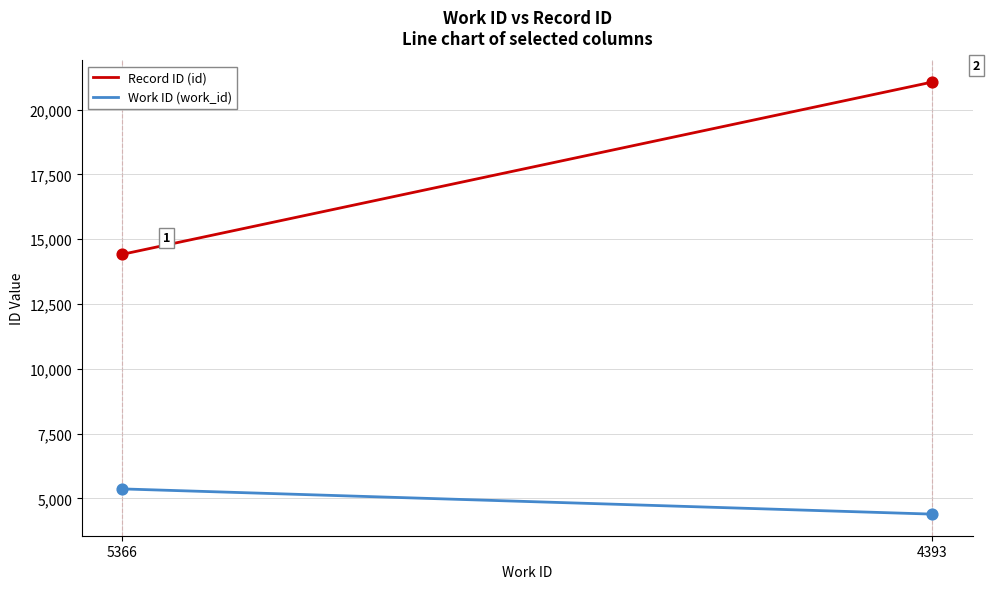

What are all the series names shown in the legend?

Record ID (id), Work ID (work_id)